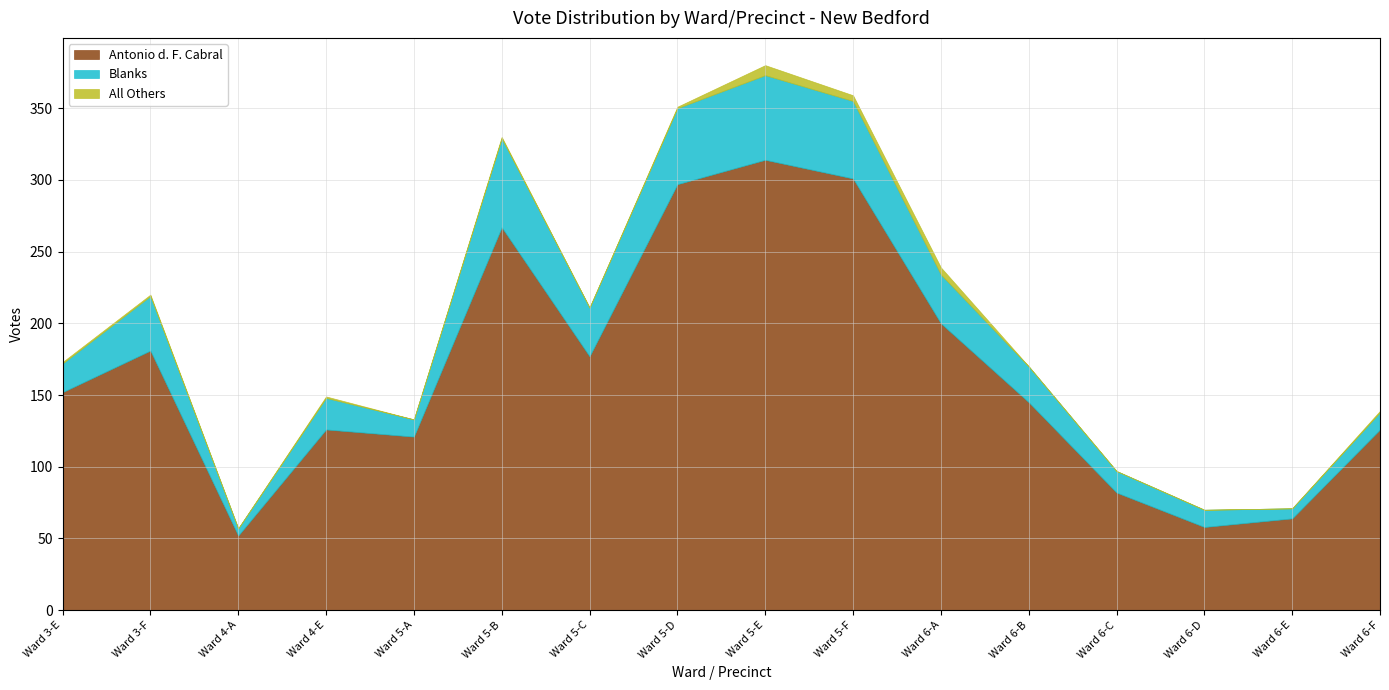

Rank the categories by Antonio d. F. Cabral value from lowest to highest.

Ward 4-A, Ward 6-D, Ward 6-E, Ward 6-C, Ward 5-A, Ward 4-E, Ward 6-F, Ward 6-B, Ward 3-E, Ward 5-C, Ward 3-F, Ward 6-A, Ward 5-B, Ward 5-D, Ward 5-F, Ward 5-E